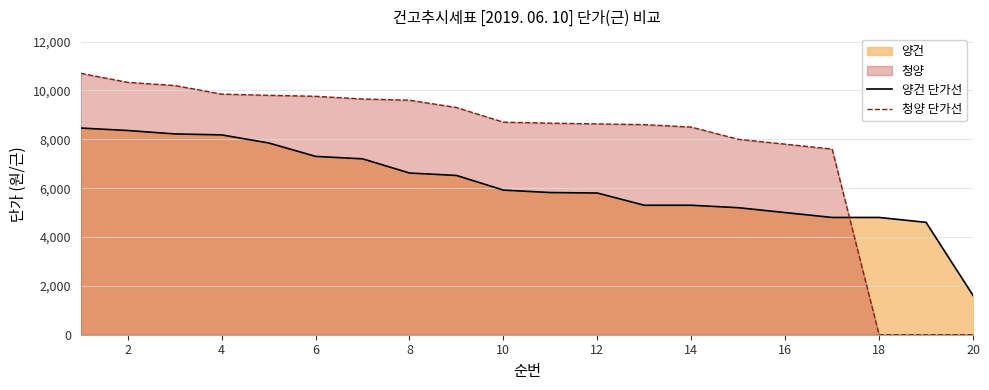

At how many categories does at least one series exceed 4167?

19